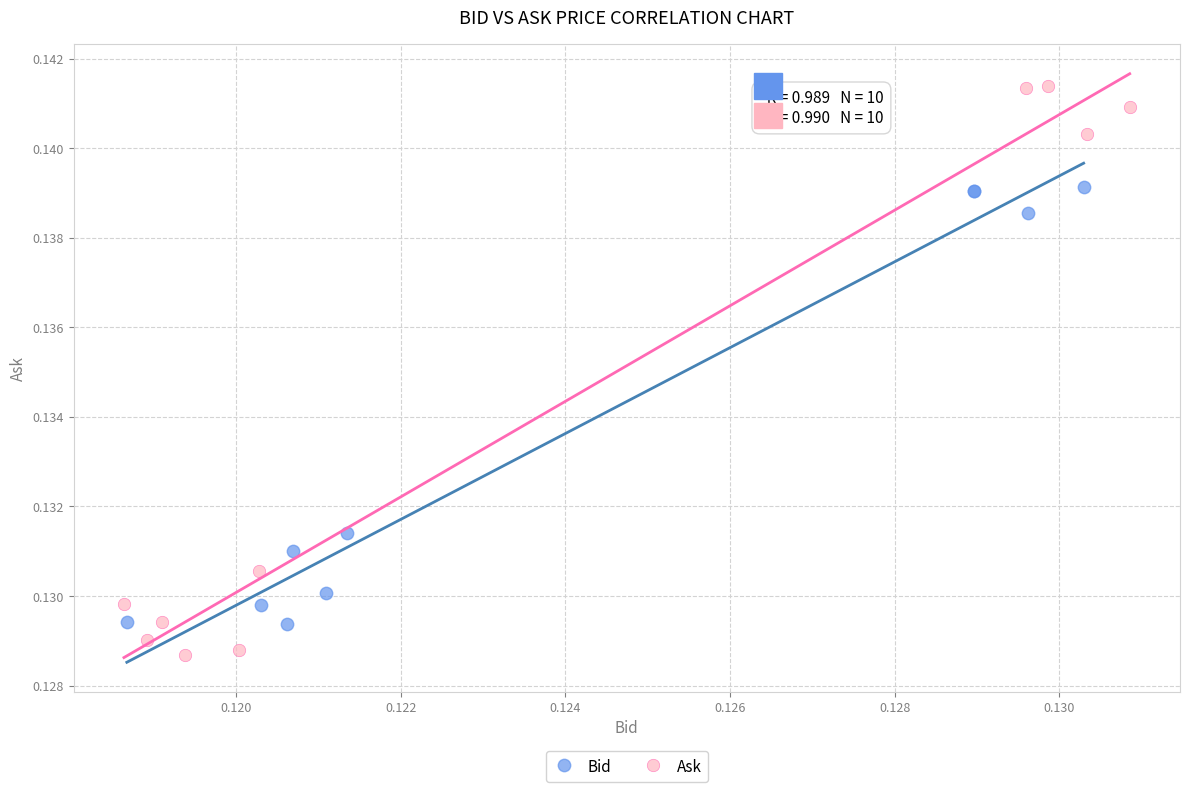

Which series contains the lowest Y value?

Ask